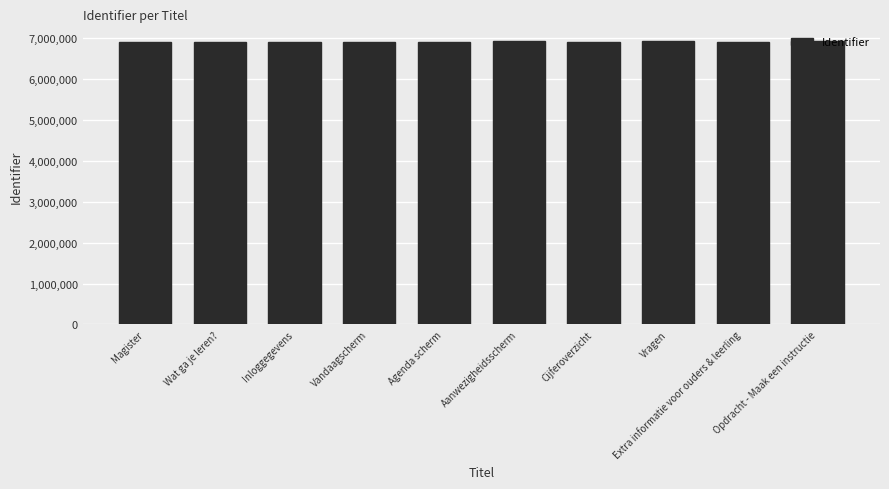

What is the sum of the values at Wat ga je leren? and Vragen?

13836565